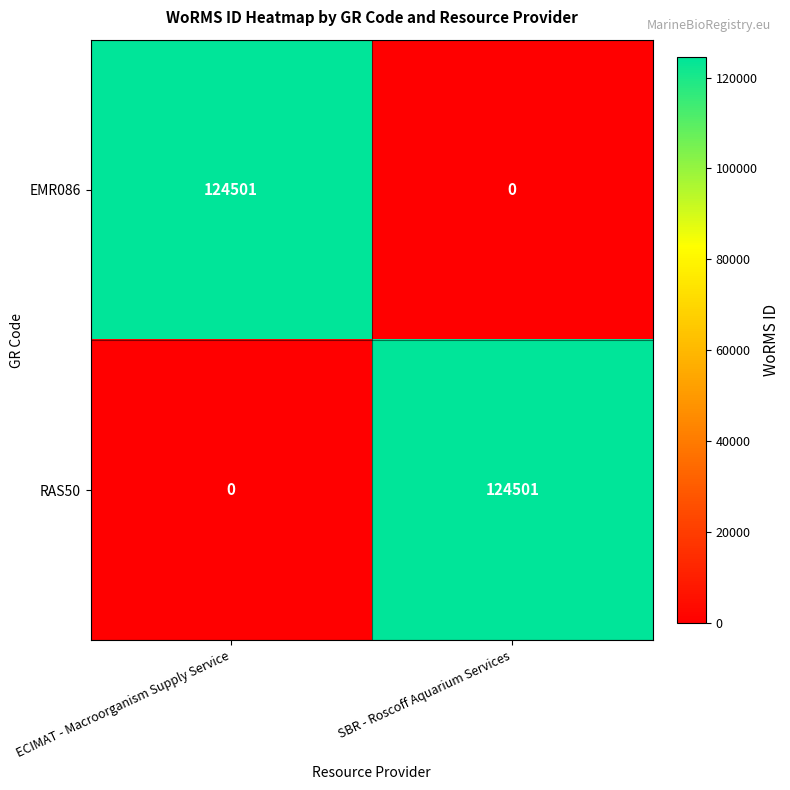

Reading left to right, transcribe all the data shown in this chart.

EMR086: ECIMAT - Macroorganism Supply Service=124501	SBR - Roscoff Aquarium Services=0
RAS50: ECIMAT - Macroorganism Supply Service=0	SBR - Roscoff Aquarium Services=124501